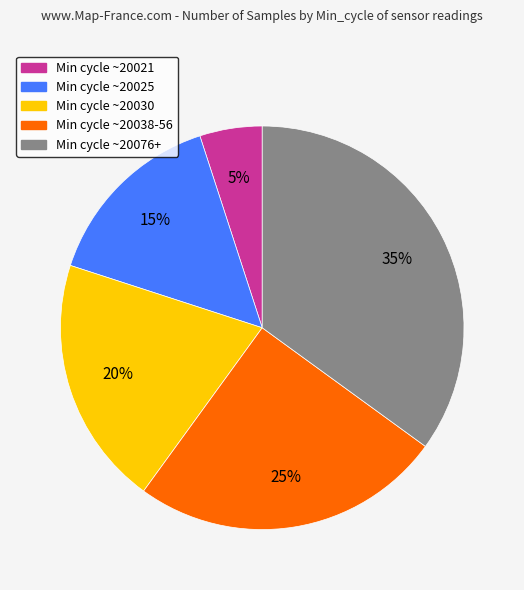

To the nearest percent, what is the difference between the largest and smallest slice percentages?

30%